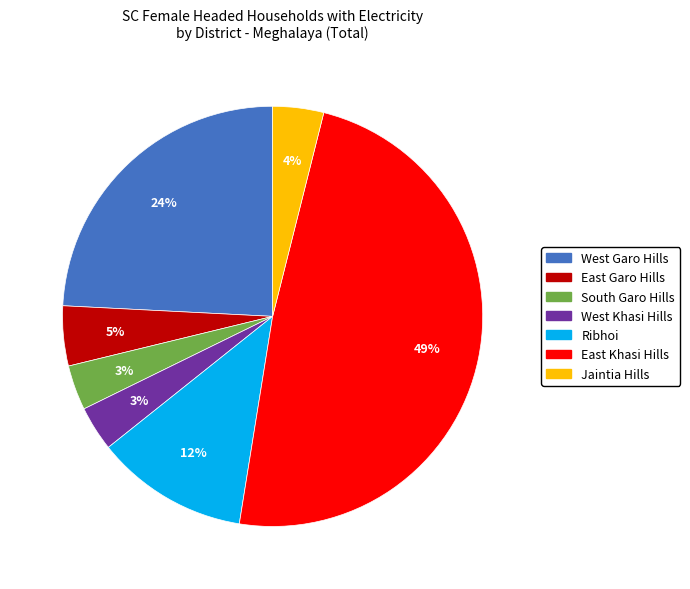

Which has a higher value, East Garo Hills or Jaintia Hills?

East Garo Hills